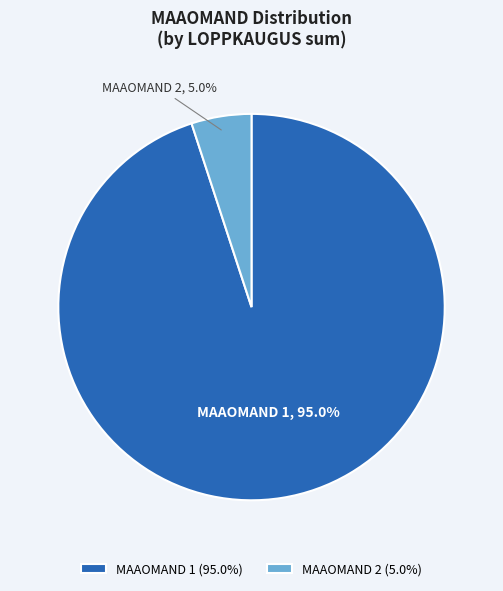

Between MAAOMAND 1 and MAAOMAND 2, which is larger?

MAAOMAND 1